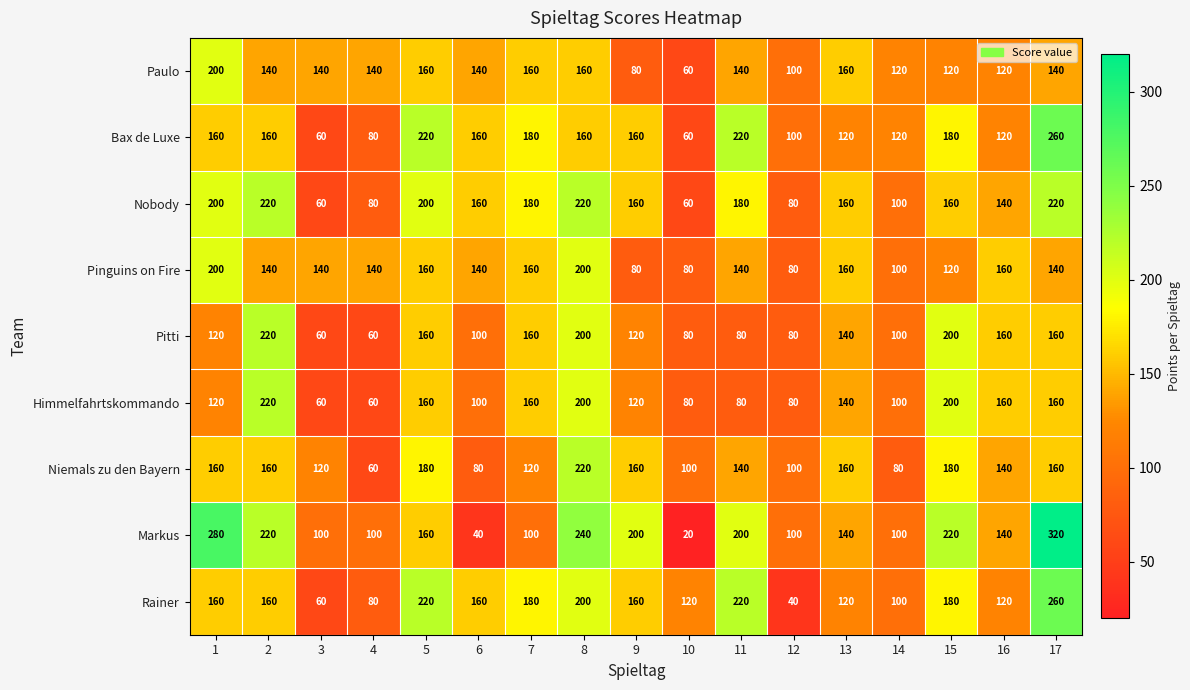

The Himmelfahrtskommando series shows 258 at 16. True or false?

False